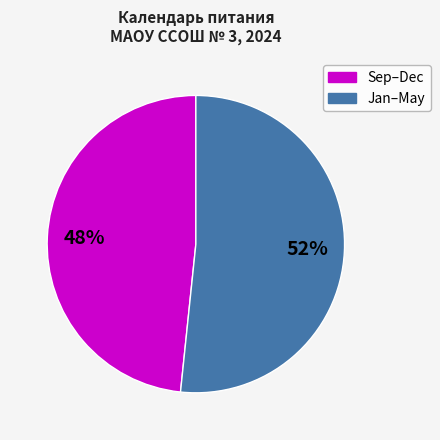

Does any single category account for the majority?

Yes